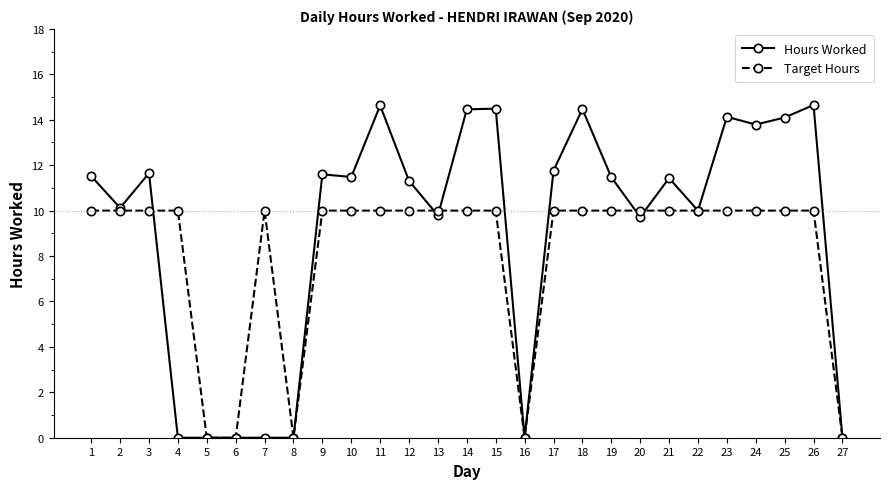

Is it true that Target Hours equals 10.0 at 20?

True